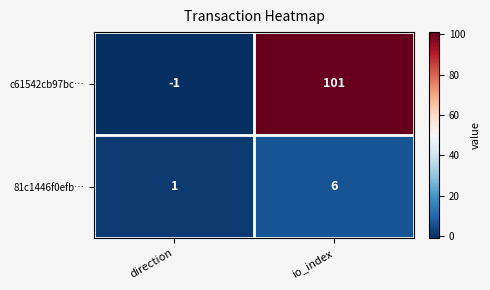

What is the greatest value displayed?

101